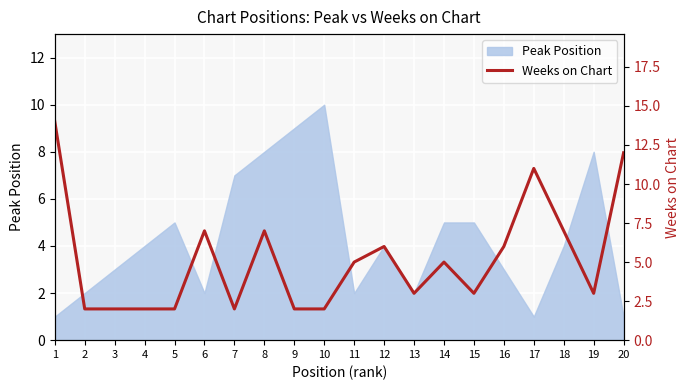

How many lines are shown in the chart?

1